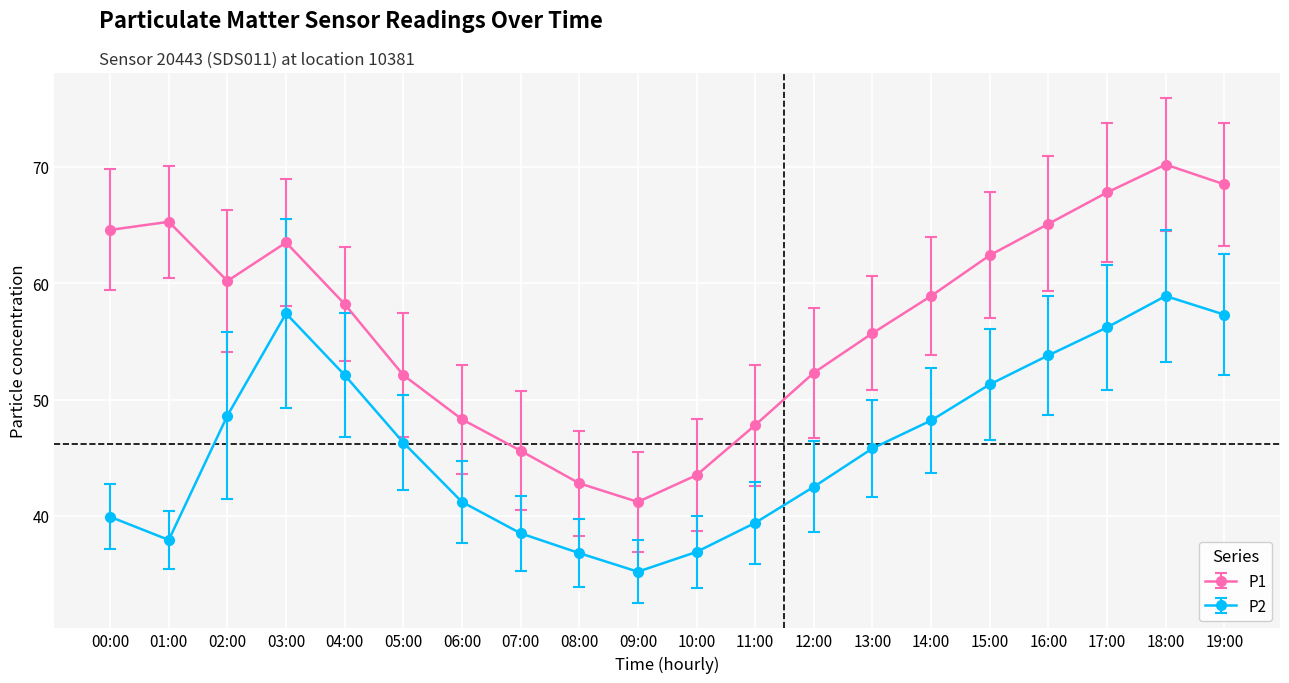

True or false: P2 and P1 cross at least once.

False